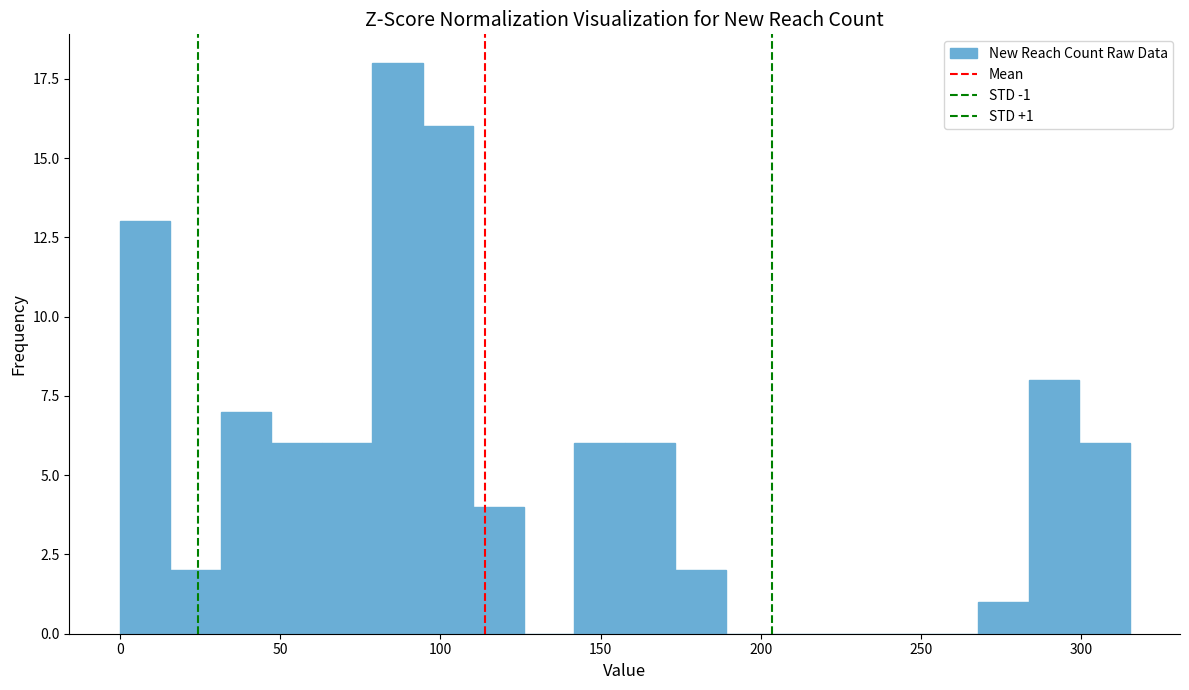

Read against the x-axis, roughly where is the centre of the tallest bar?

85